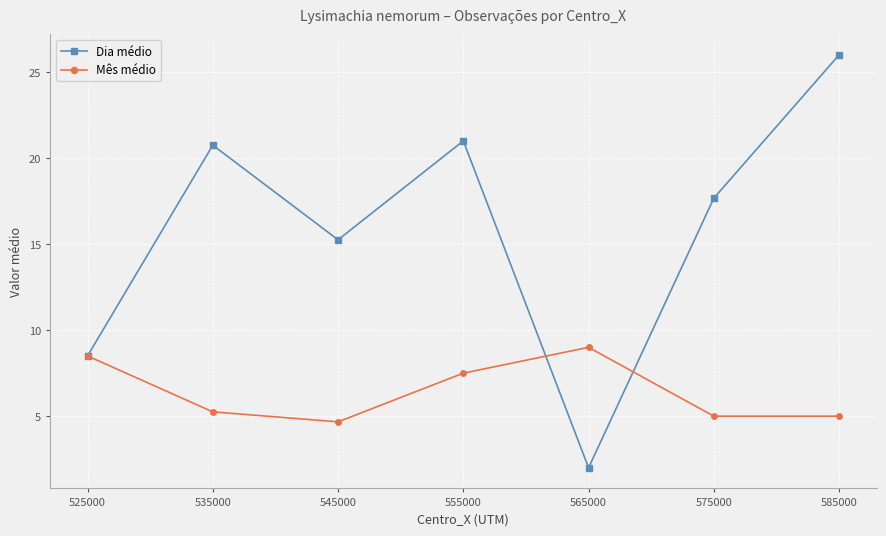

Which category has the highest value in the Dia médio series?

585000